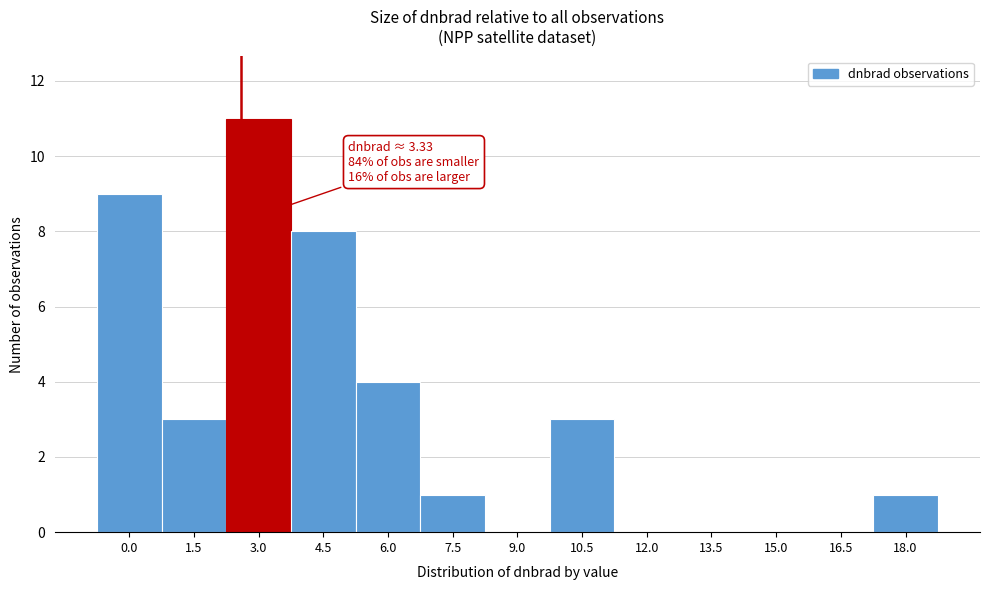

Reading left to right, list all the values displayed in this chart.

0.0=9	1.5=3	3.0=11	4.5=8	6.0=4	7.5=1	9.0=0	10.5=3	12.0=0	13.5=0	15.0=0	16.5=0	18.0=1